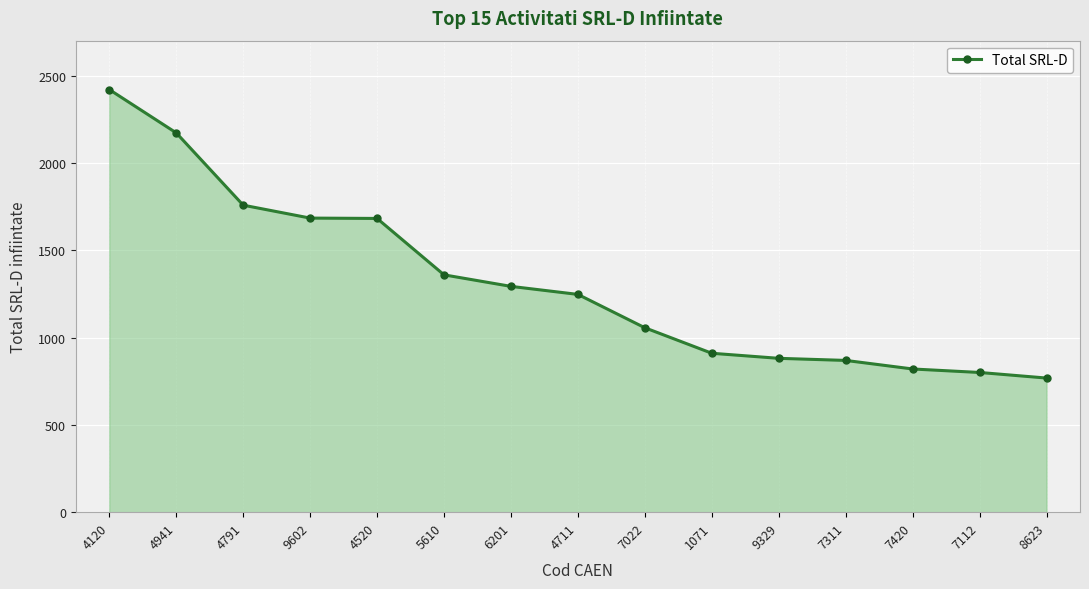

What is the sum of the values at 4711 and 7022?

2303